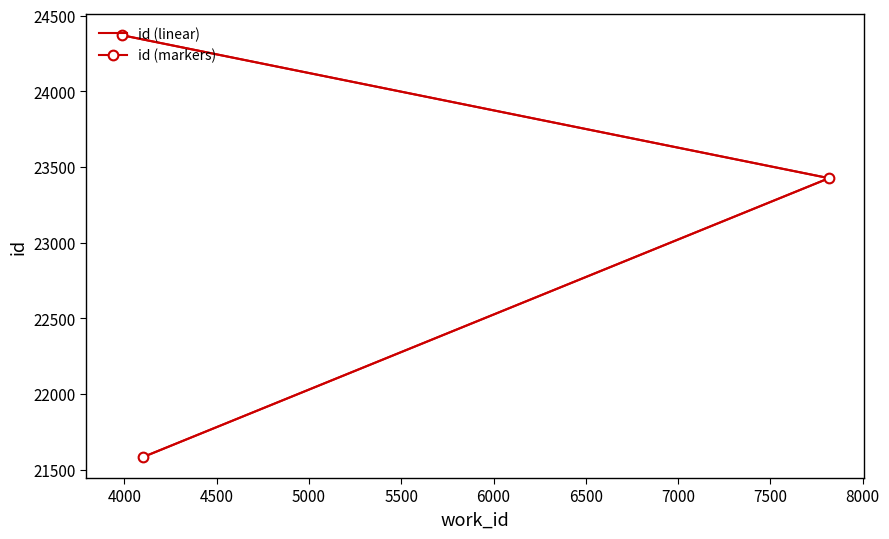

What is the average value of the id (markers) series?

23127